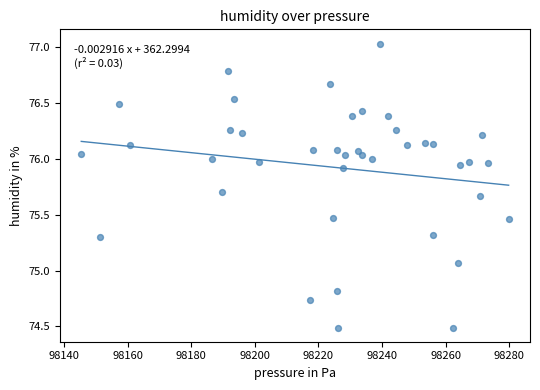

What is the range of Y values (max minus min)?

2.5